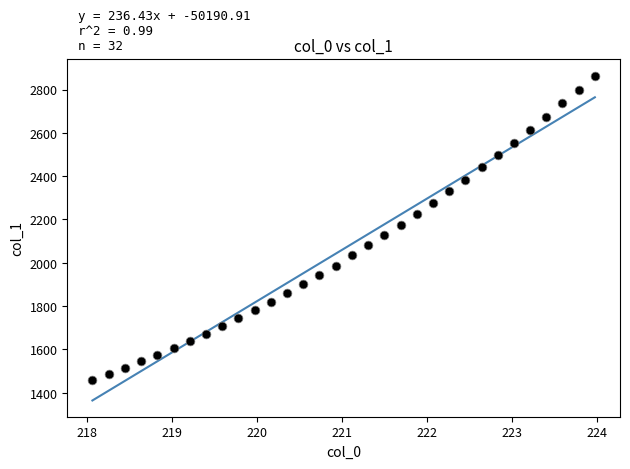

What is the range of X values (max minus min)?

5.9